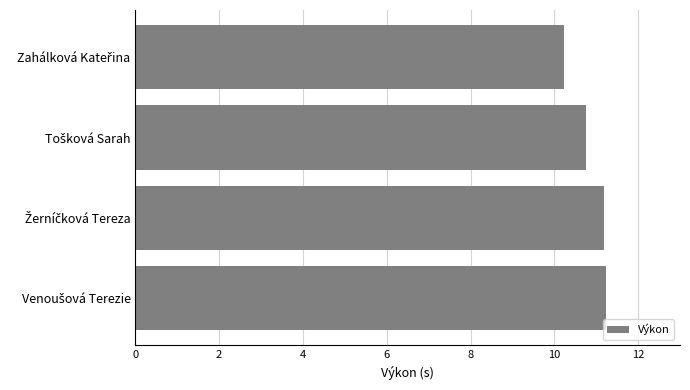

What is the value of the 4th bar from the top?

11.2